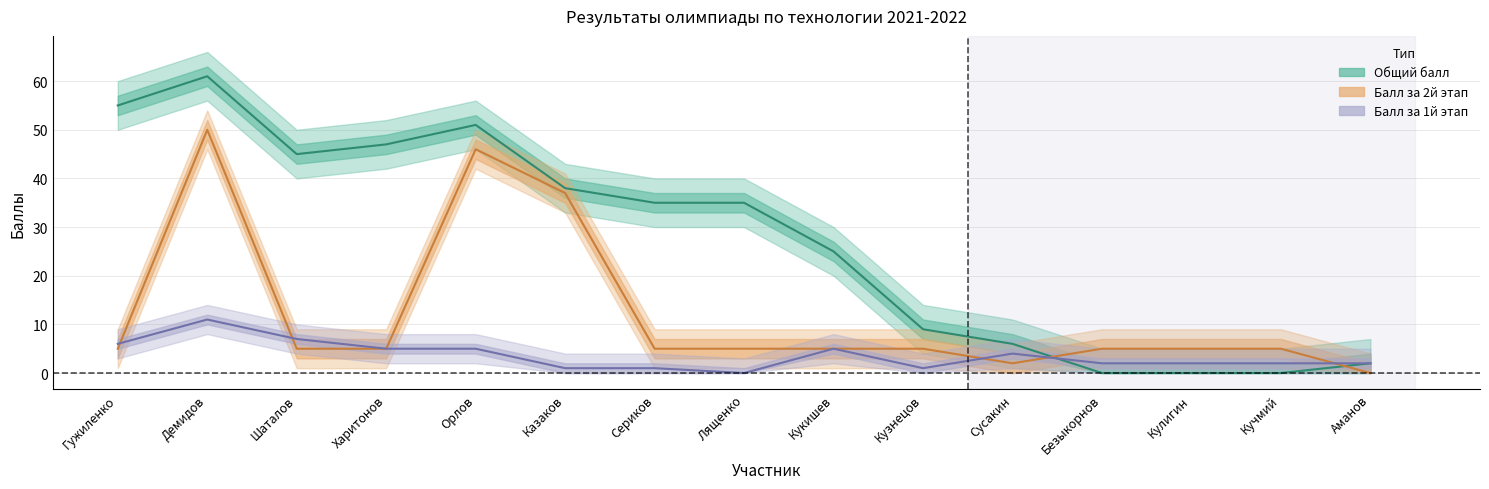

How many data points in Общий балл are less than 35?

7